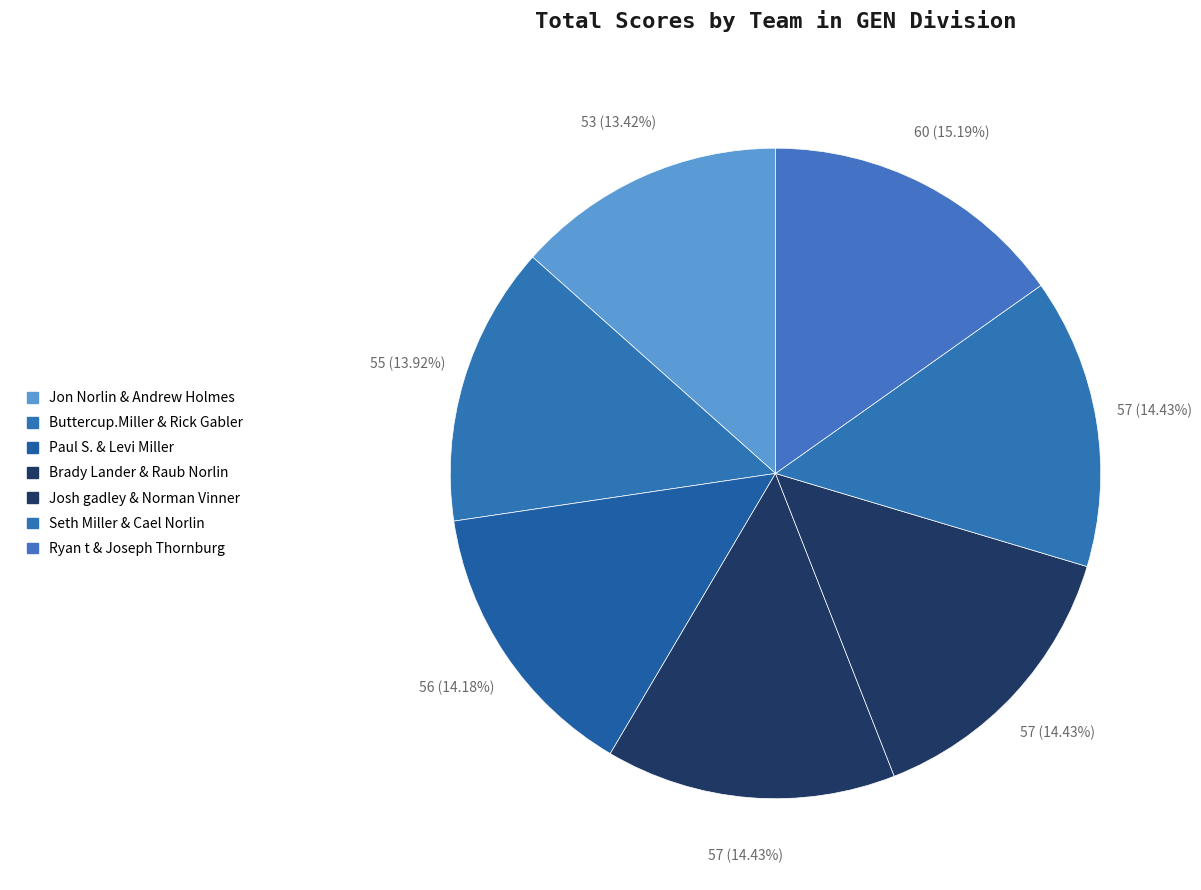

How many segments does this pie chart have?

7